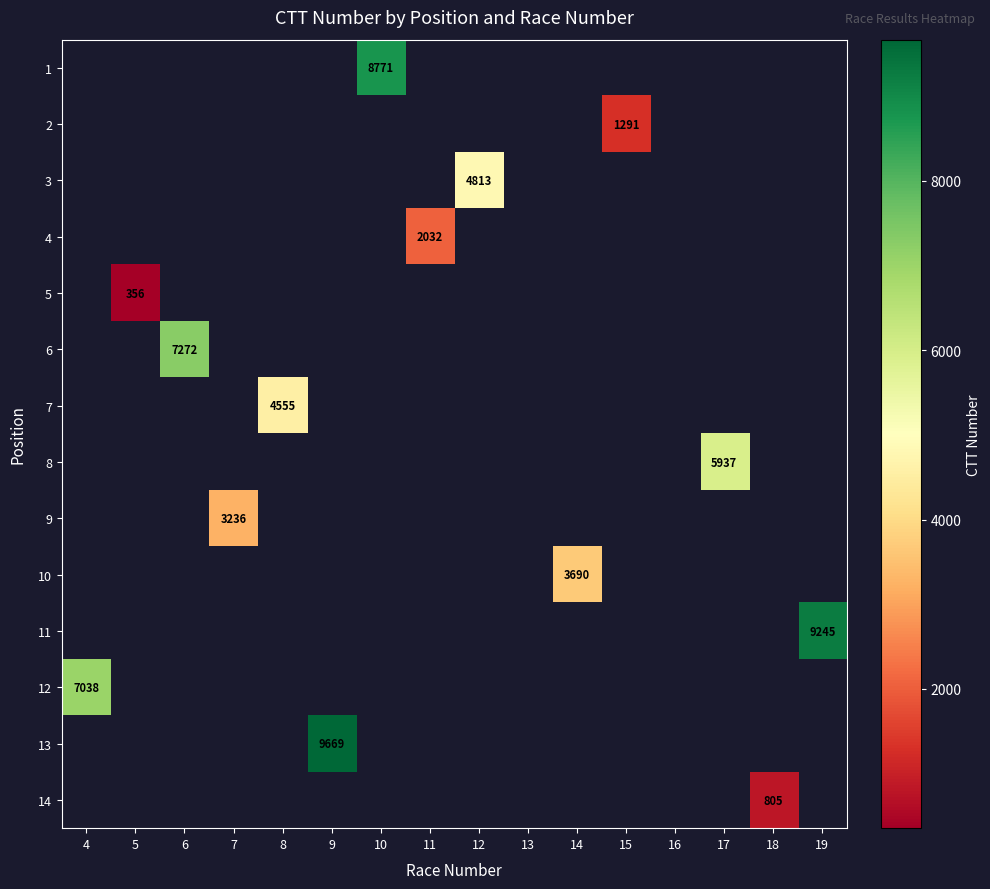

Which category has the highest value across all series?

9